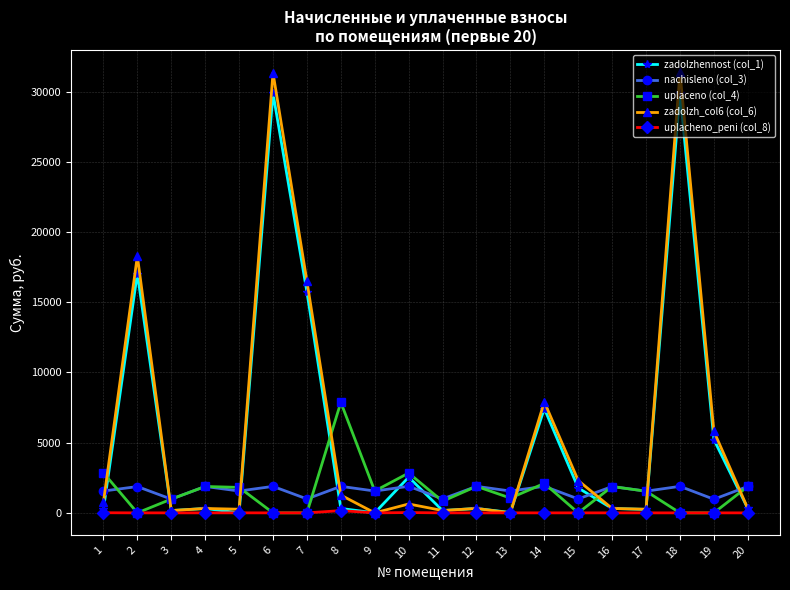

Does the chart have visible grid lines?

Yes